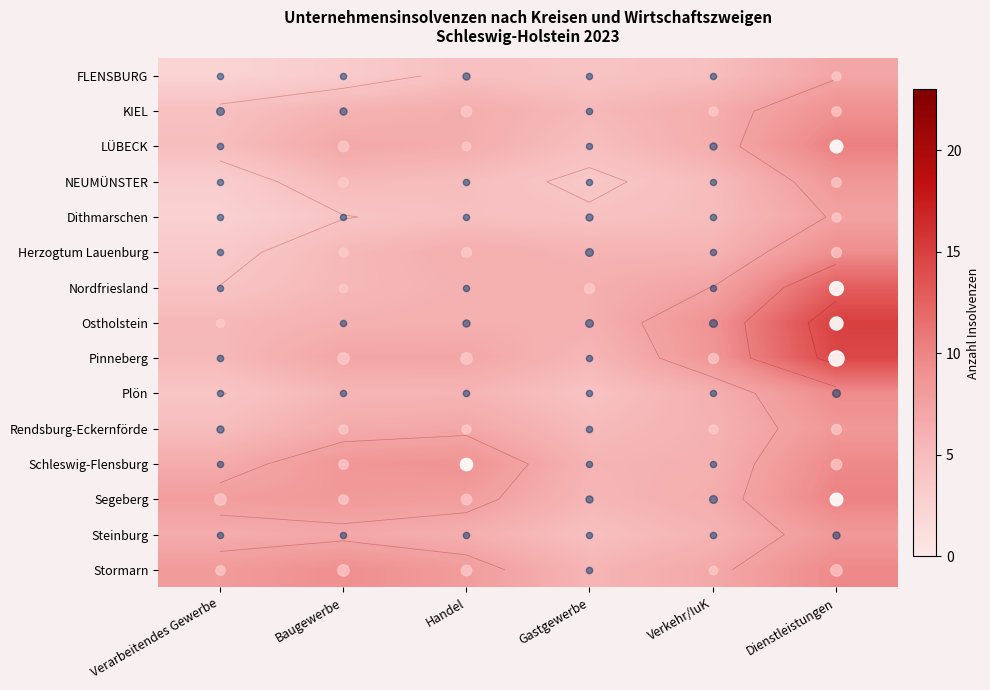

What is the difference between the maximum and minimum values in the Ostholstein series?

9.6